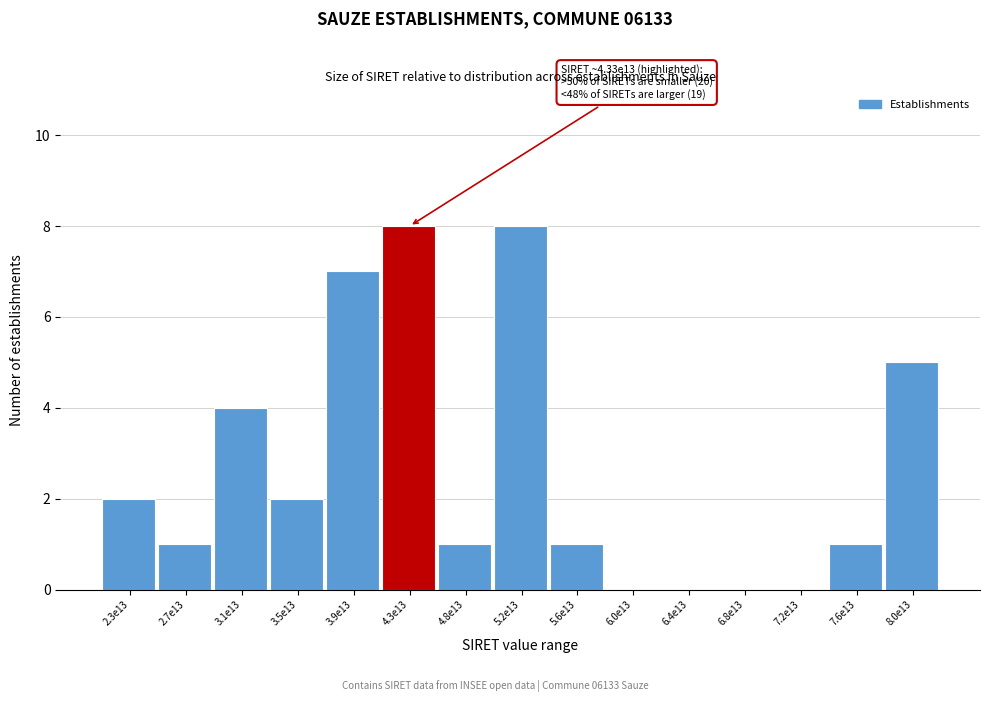

Reading left to right, transcribe all the data shown in this chart.

2.3e13=2	2.7e13=1	3.1e13=4	3.5e13=2	3.9e13=7	4.3e13=8	4.8e13=1	5.2e13=8	5.6e13=1	6.0e13=0	6.4e13=0	6.8e13=0	7.2e13=0	7.6e13=1	8.0e13=5